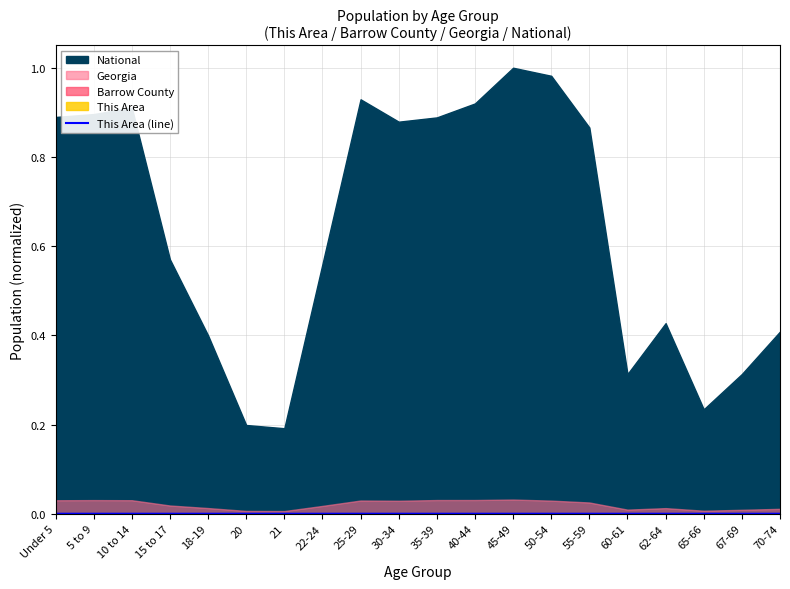

The chart shows a value of 0.0 at 45-49. True or false?

True